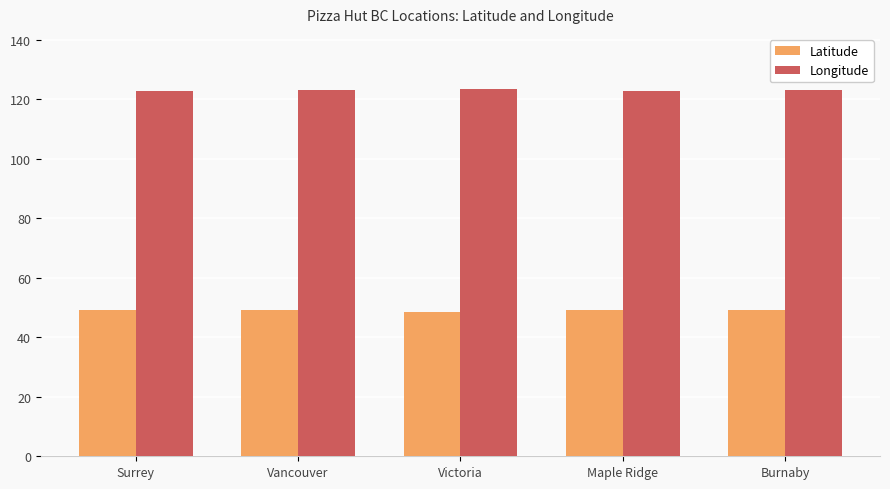

Rank the series by their average value, from highest to lowest.

Longitude, Latitude